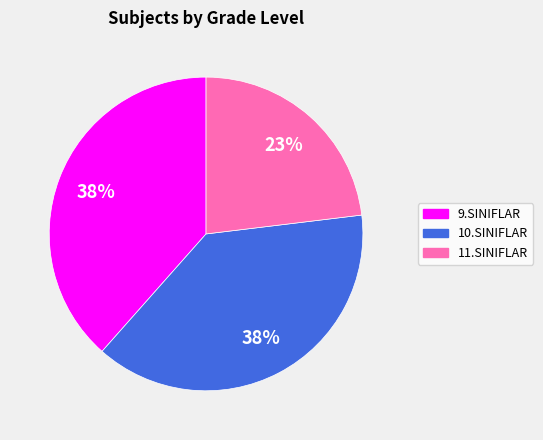

To the nearest percent, what is the difference between the largest and smallest slice percentages?

15%